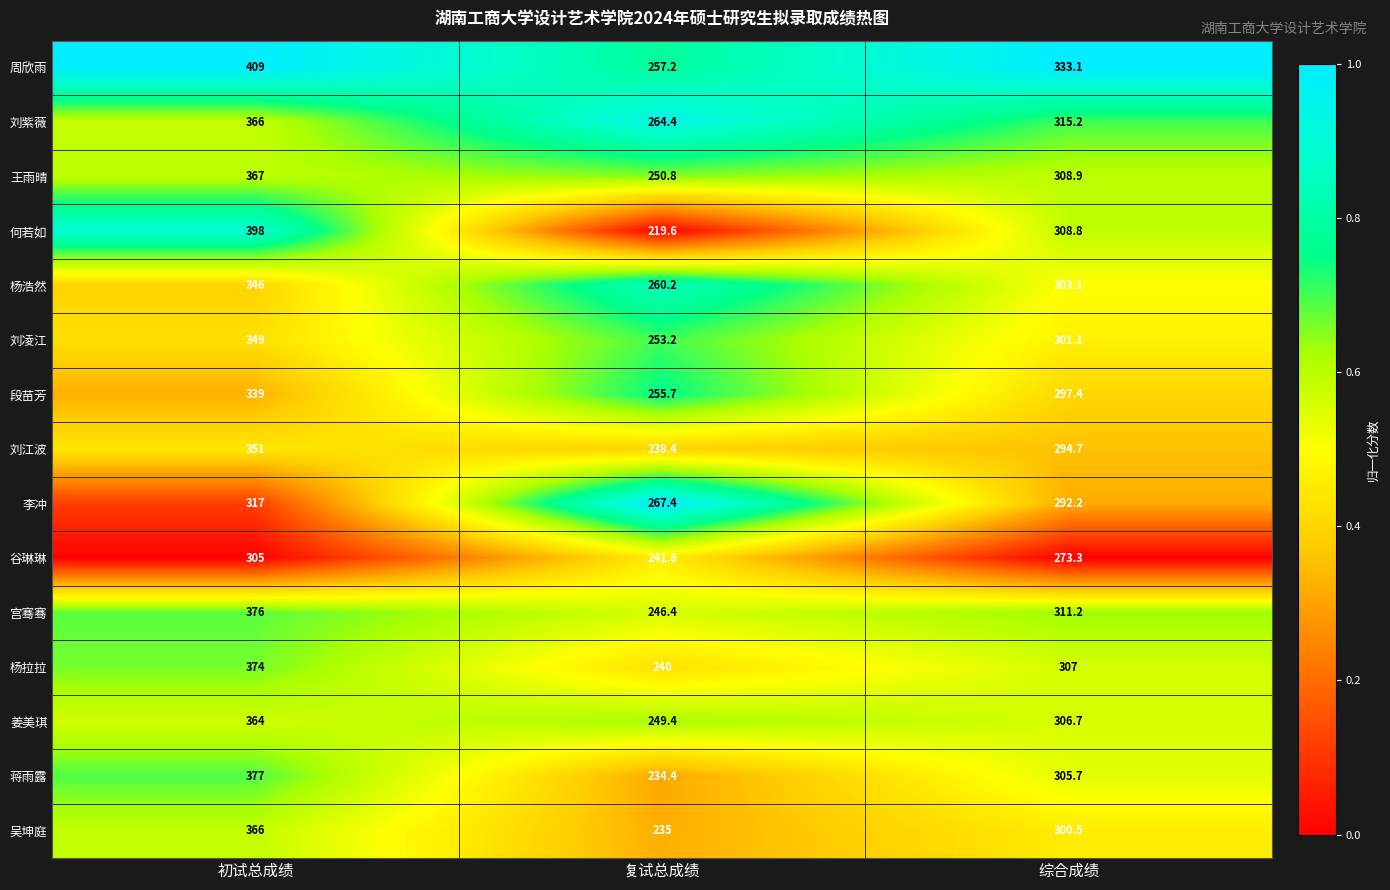

At which category is the sum across all series the highest?

初试总成绩